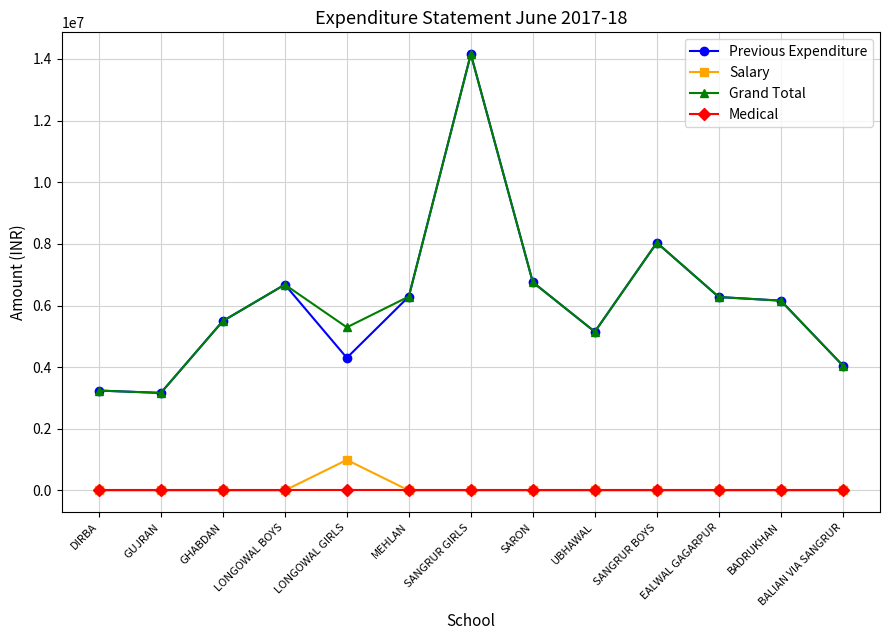

Where is Grand Total nearest to the value 8660215?

SANGRUR BOYS